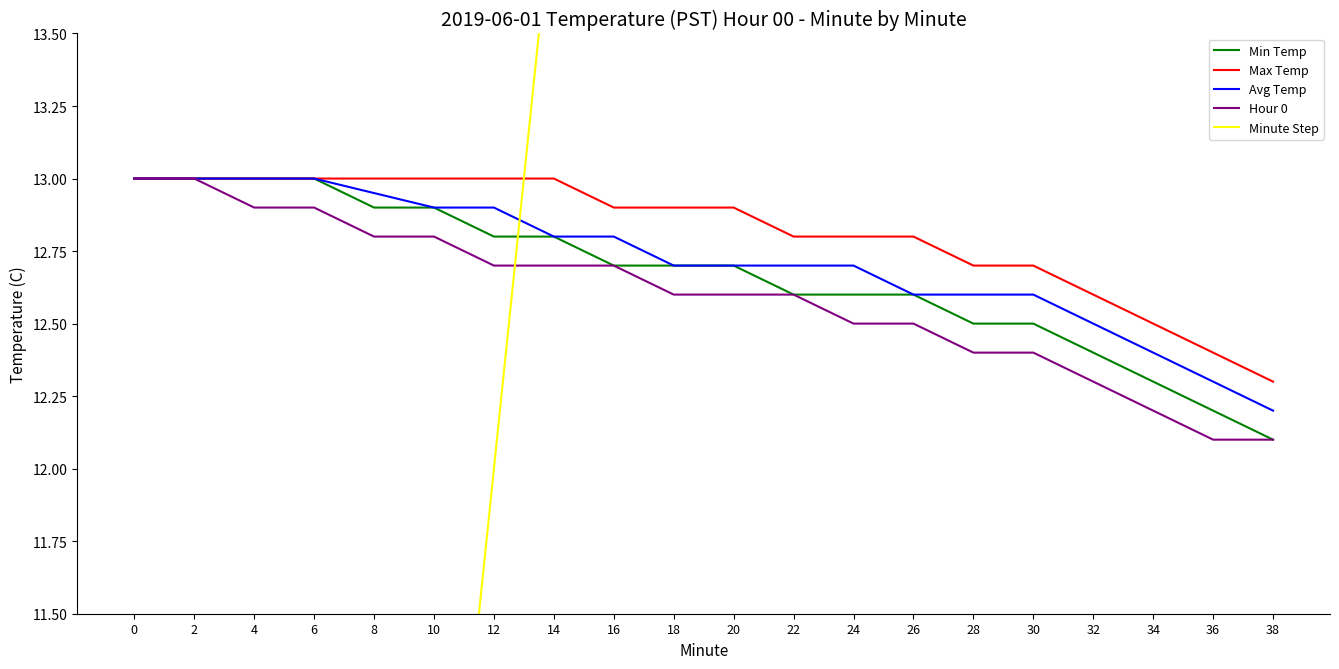

Is it true that Max Temp equals 19.6 at 4?

False